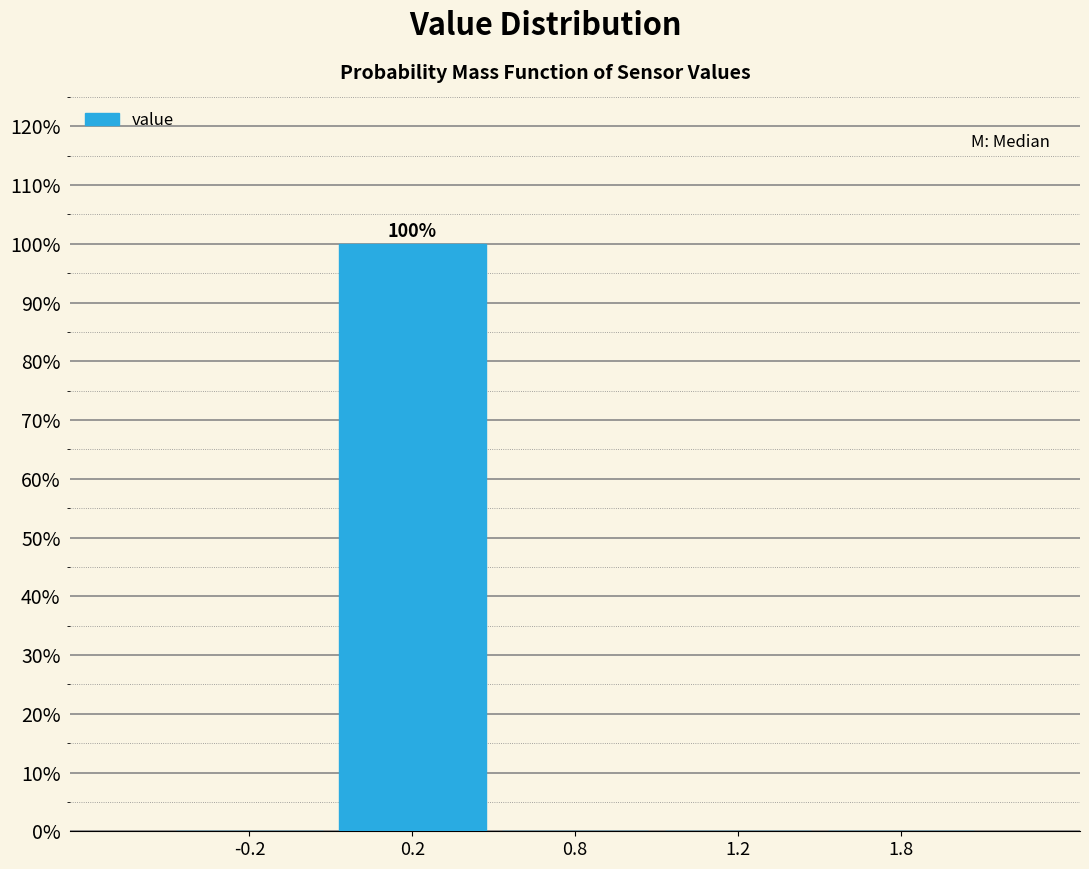

Are the bars horizontal?

No